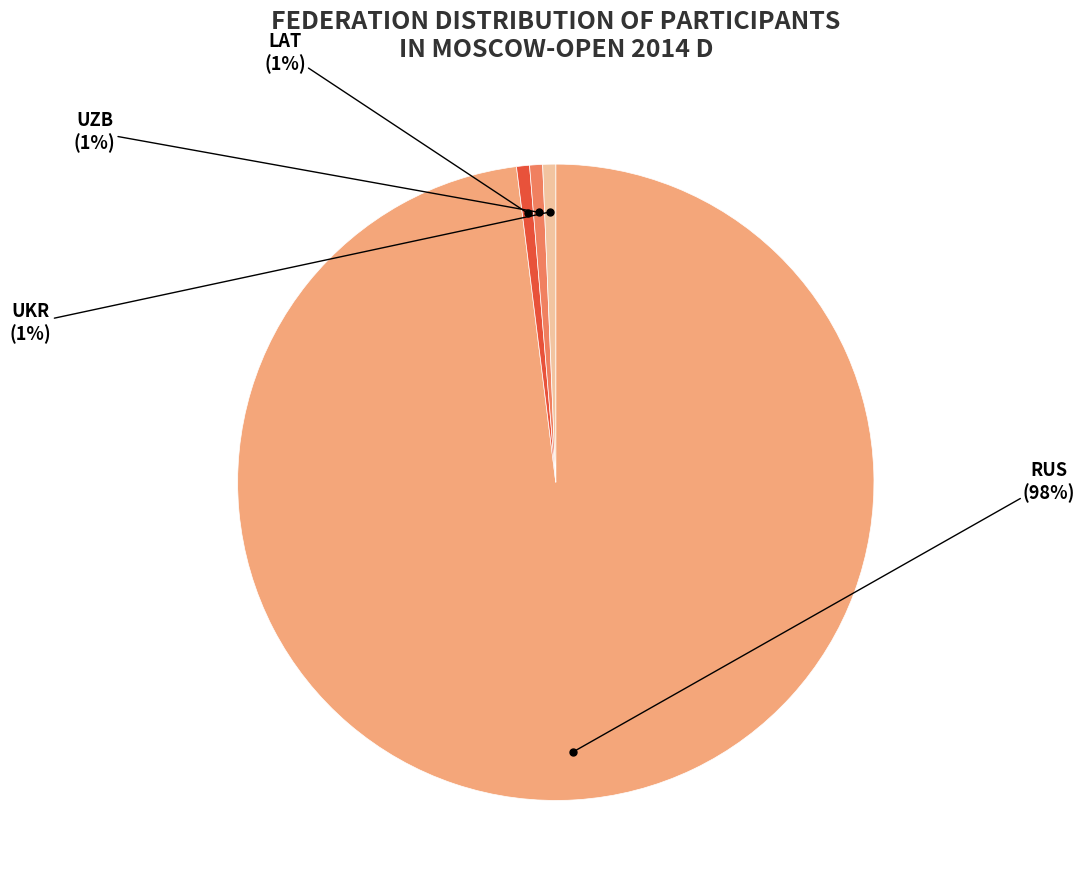

To the nearest percent, what is the average slice percentage?

25%